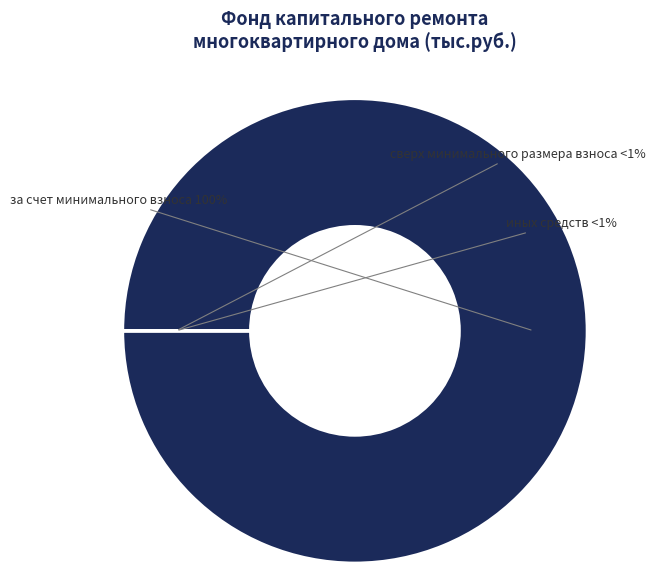

Do за счет минимального взноса and сверх минимального размера взноса together represent more than half of the pie?

Yes